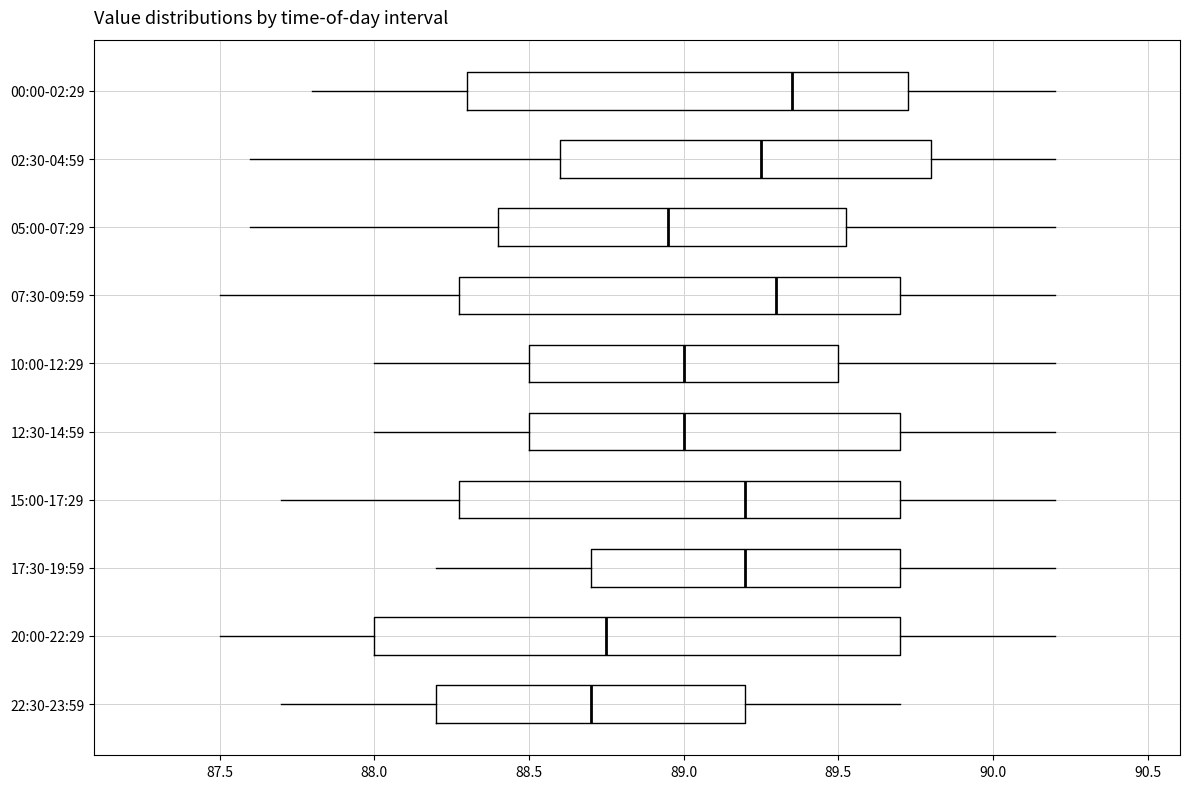

Reading bottom to top, read every box against the x-axis: the position of its median line, the range the box covers, and the ends of its whiskers. The values are not printed on the chart, so give them approximately, as read against the axis.

22:30-23:59: median 88.70, box 88.20 to 89.20, whiskers 87.70 to 89.70
20:00-22:29: median 88.75, box 88.00 to 89.70, whiskers 87.50 to 90.20
17:30-19:59: median 89.20, box 88.70 to 89.70, whiskers 88.20 to 90.20
15:00-17:29: median 89.20, box 88.30 to 89.70, whiskers 87.70 to 90.20
12:30-14:59: median 89.00, box 88.50 to 89.70, whiskers 88.00 to 90.20
10:00-12:29: median 89.00, box 88.50 to 89.50, whiskers 88.00 to 90.20
07:30-09:59: median 89.30, box 88.30 to 89.70, whiskers 87.50 to 90.20
05:00-07:29: median 88.95, box 88.40 to 89.55, whiskers 87.60 to 90.20
02:30-04:59: median 89.25, box 88.60 to 89.80, whiskers 87.60 to 90.20
00:00-02:29: median 89.35, box 88.30 to 89.75, whiskers 87.80 to 90.20